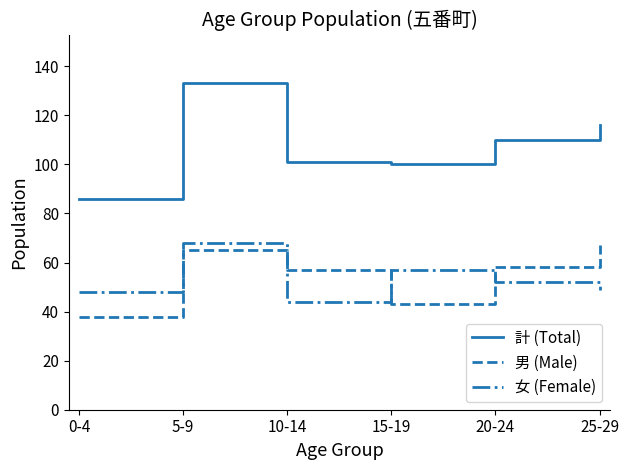

The value of 計 (Total) at 20-24 is 110. True or false?

True